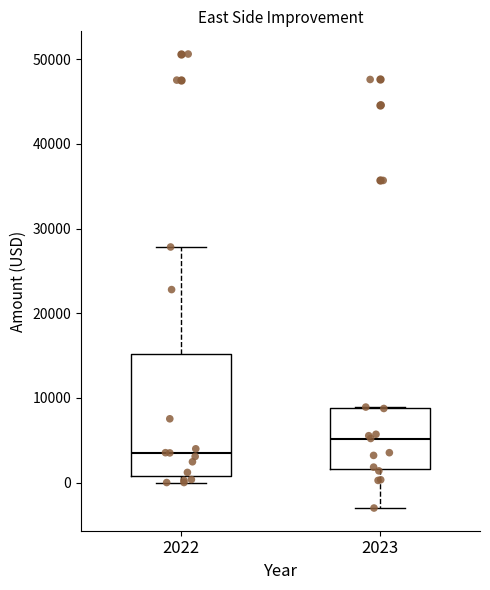

Reading left to right, read every box against the y-axis: the position of its median line, the range the box covers, and the ends of its whiskers. The values are not printed on the chart, so give them approximately, as read against the axis.

2022: median 4000, box 1000 to 15000, whiskers 0 to 28000
2023: median 5000, box 2000 to 9000, whiskers -3000 to 9000